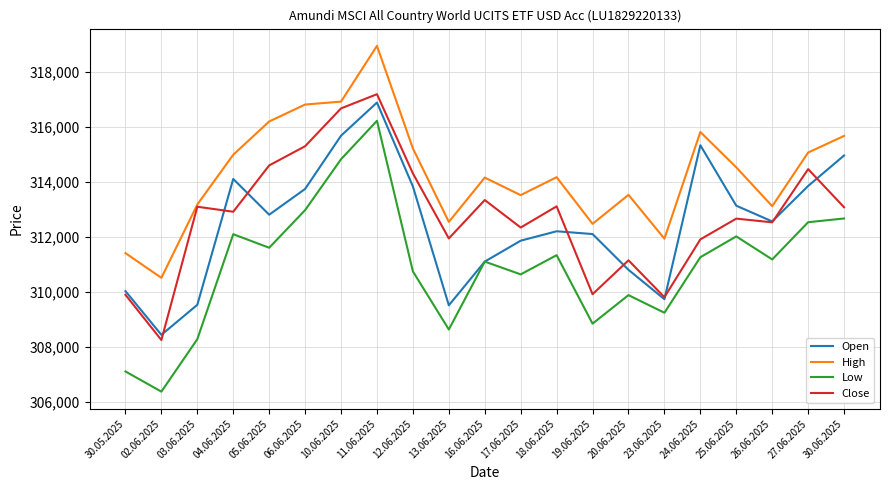

What is the difference between the Open values at 26.06.2025 and 30.05.2025?

2533